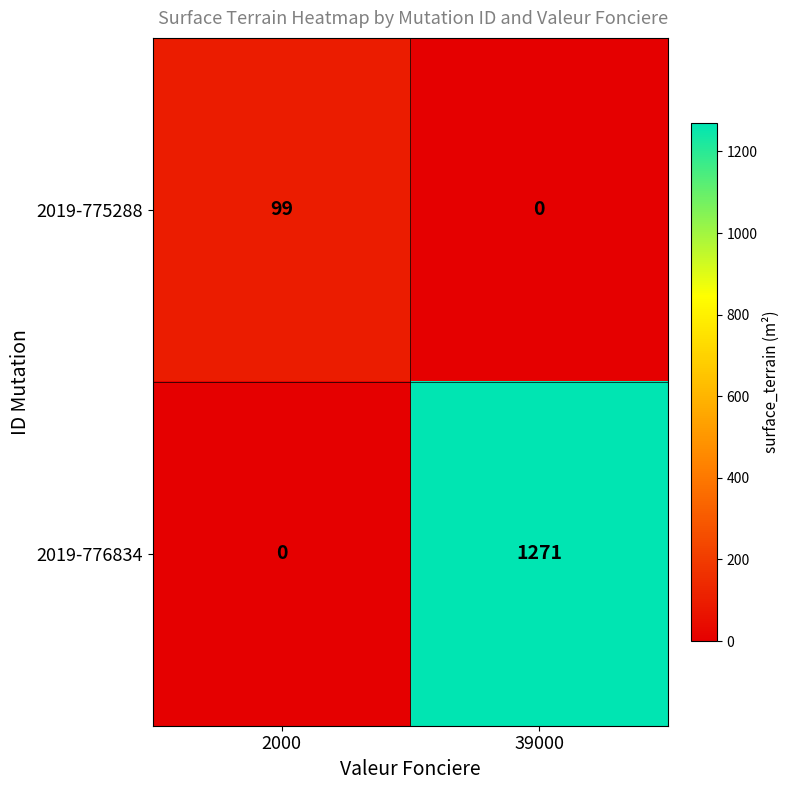

At which label is 2019-775288 closest to 49?

39000